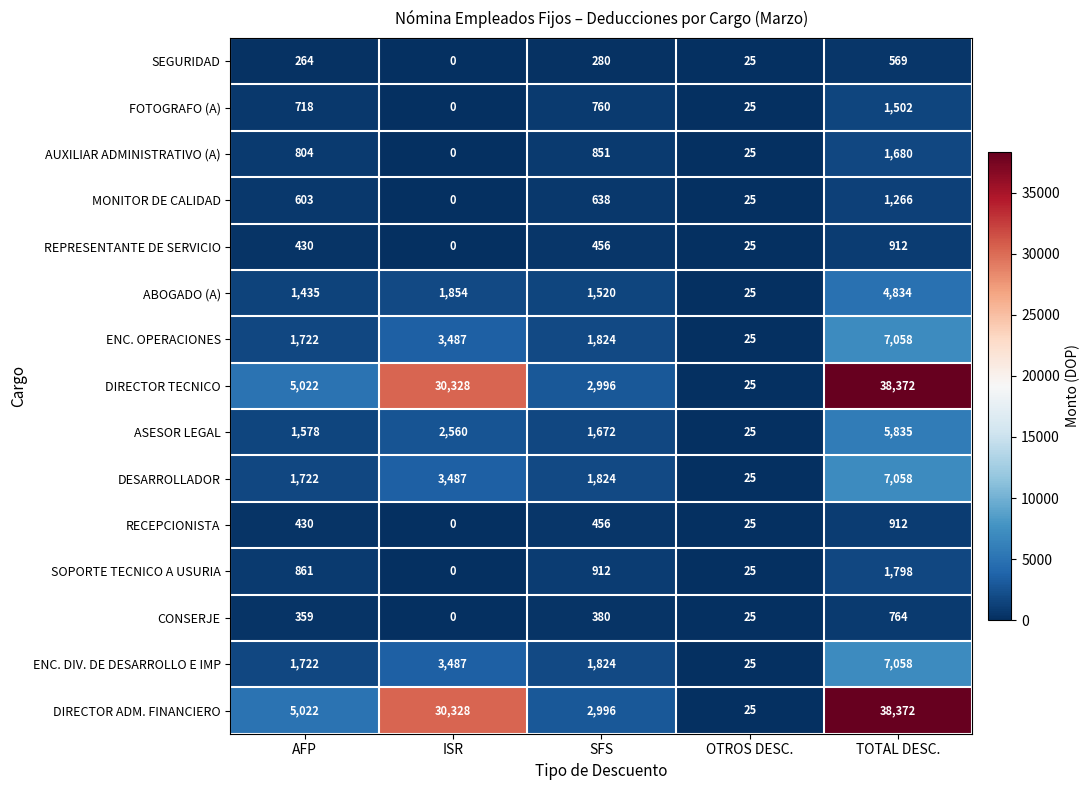

What is the difference between the maximum and minimum values in the CONSERJE series?

764